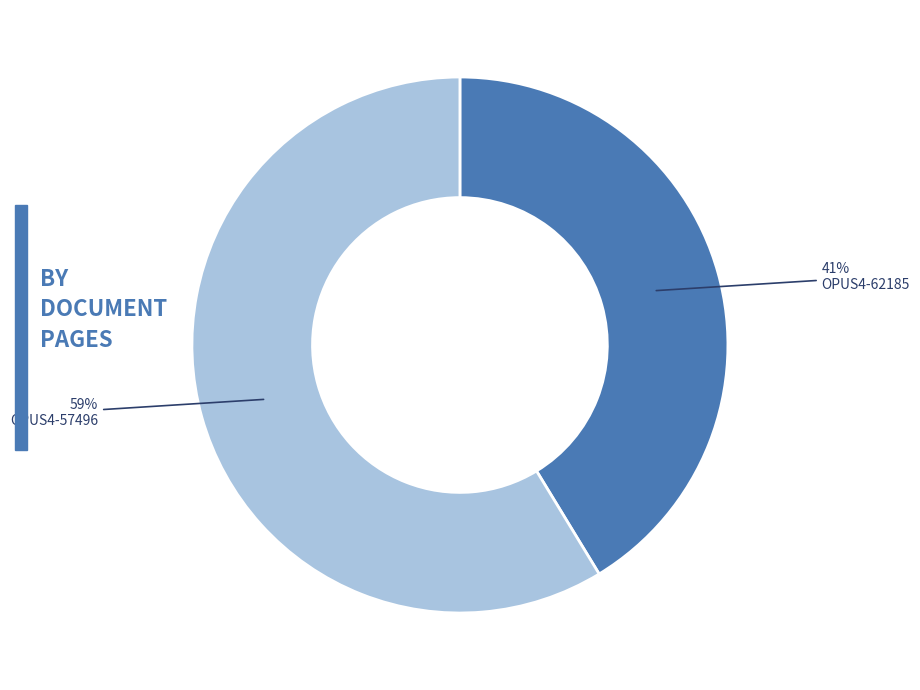

Is there any slice that represents more than half of the pie?

Yes